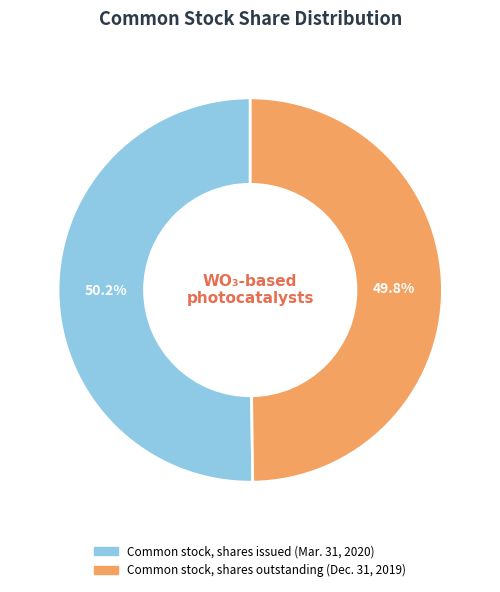

To the nearest percent, what percentage of the pie is Common stock, shares outstanding (Dec. 31, 2019)?

50%